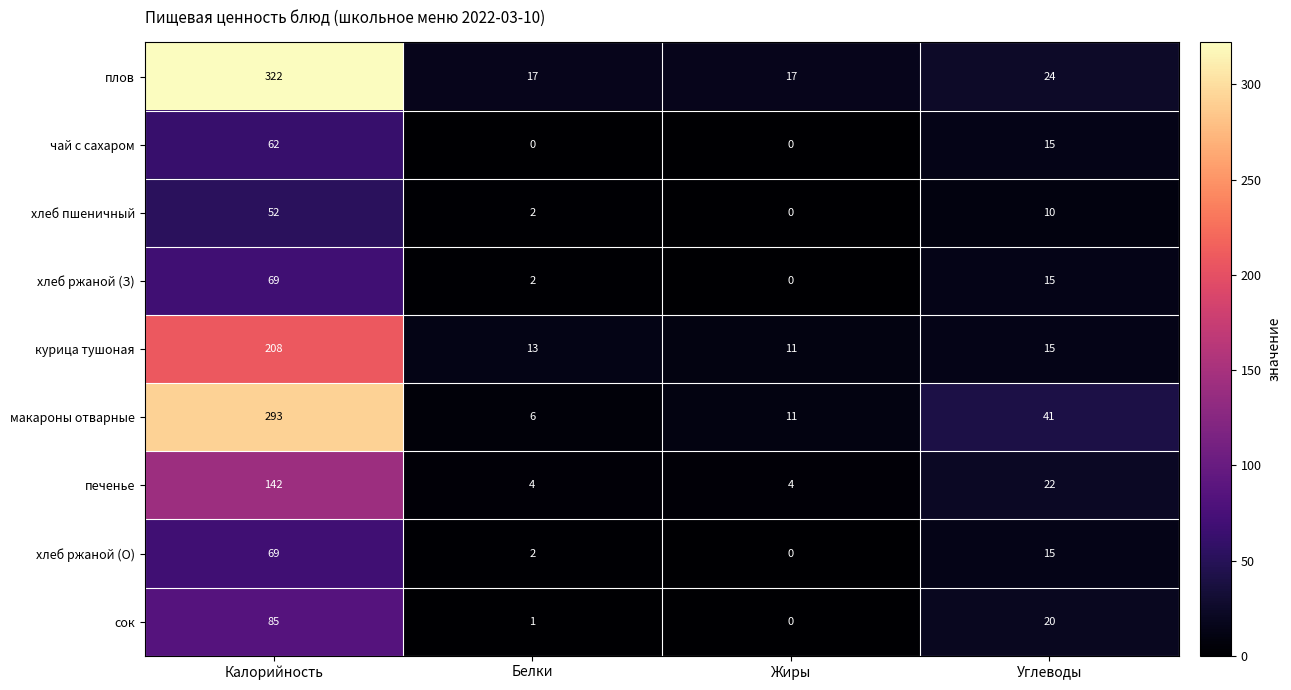

Is it true that хлеб пшеничный equals 52 at Калорийность?

True